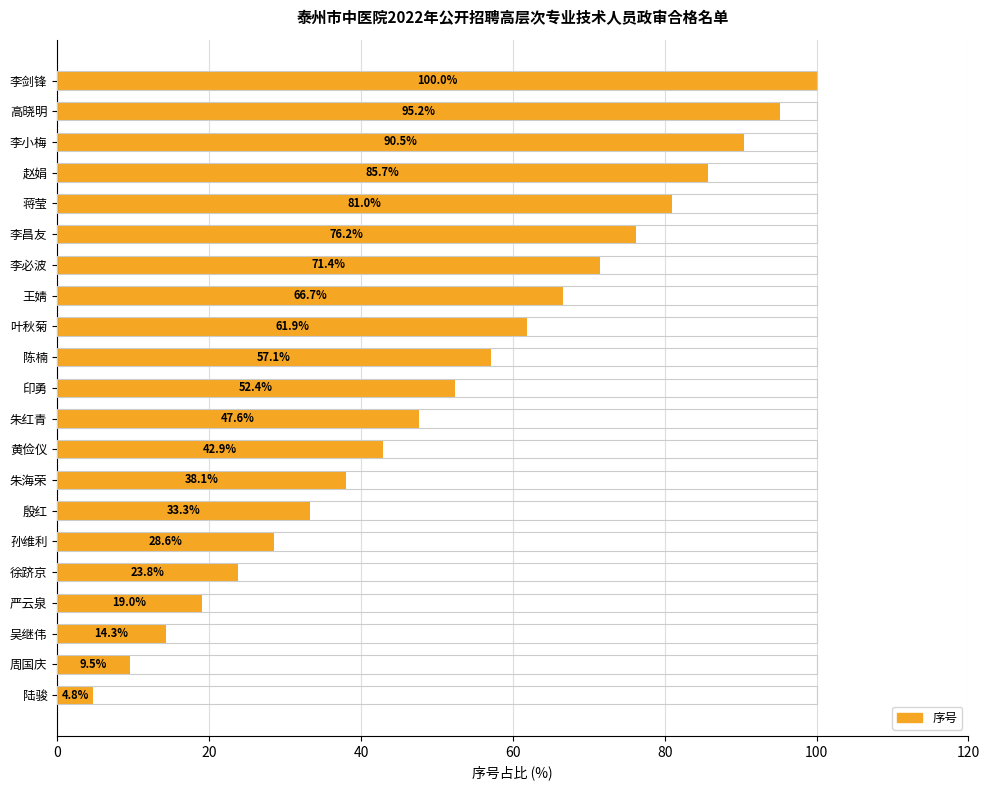

Reading bottom to top, extract all data points from this chart.

陆骏=4.8	周国庆=9.5	吴继伟=14.3	严云泉=19.0	徐跻京=23.8	孙维利=28.6	殷红=33.3	朱海荣=38.1	黄俭仪=42.9	朱红青=47.6	印勇=52.4	陈楠=57.1	叶秋菊=61.9	王婧=66.7	李必波=71.4	李昌友=76.2	蒋莹=81.0	赵娟=85.7	李小梅=90.5	高晓明=95.2	李剑锋=100.0